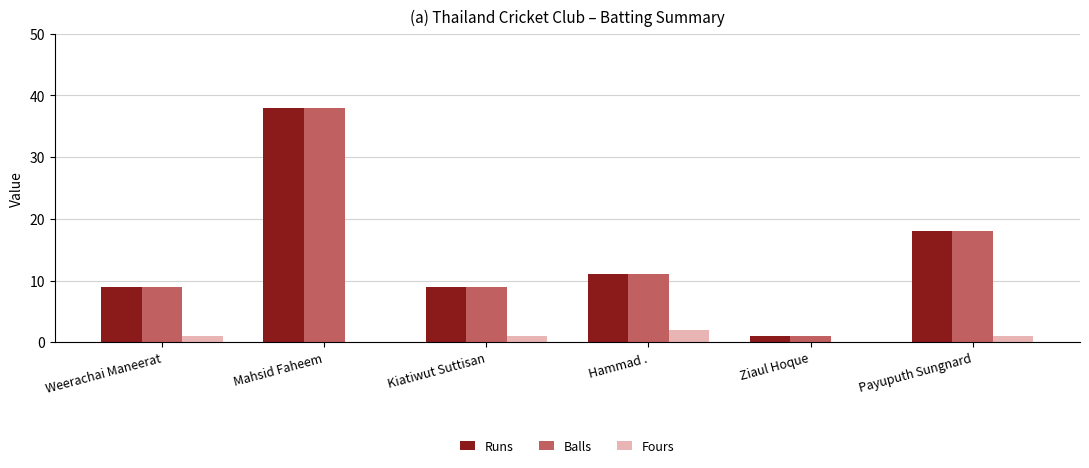

Reading left to right, what are all the values shown in this chart?

Runs: Weerachai Maneerat=9	Mahsid Faheem=38	Kiatiwut Suttisan=9	Hammad .=11	Ziaul Hoque=1	Payuputh Sungnard=18
Balls: Weerachai Maneerat=9	Mahsid Faheem=38	Kiatiwut Suttisan=9	Hammad .=11	Ziaul Hoque=1	Payuputh Sungnard=18
Fours: Weerachai Maneerat=1	Mahsid Faheem=0	Kiatiwut Suttisan=1	Hammad .=2	Ziaul Hoque=0	Payuputh Sungnard=1